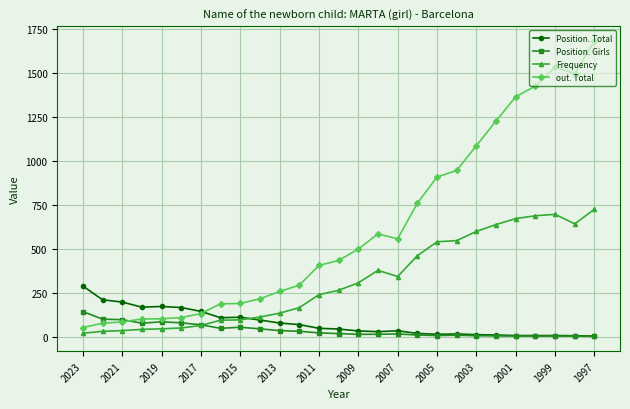

What is the maximum value for Frequency?

725